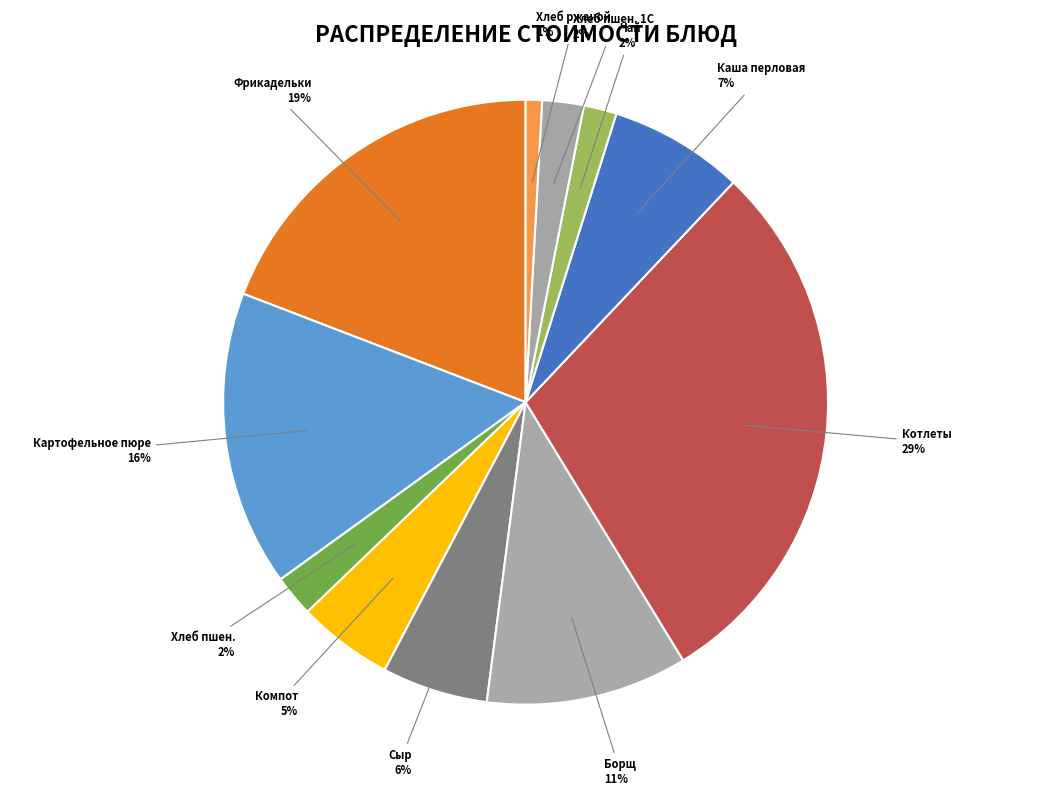

How many slices are in this pie chart?

11